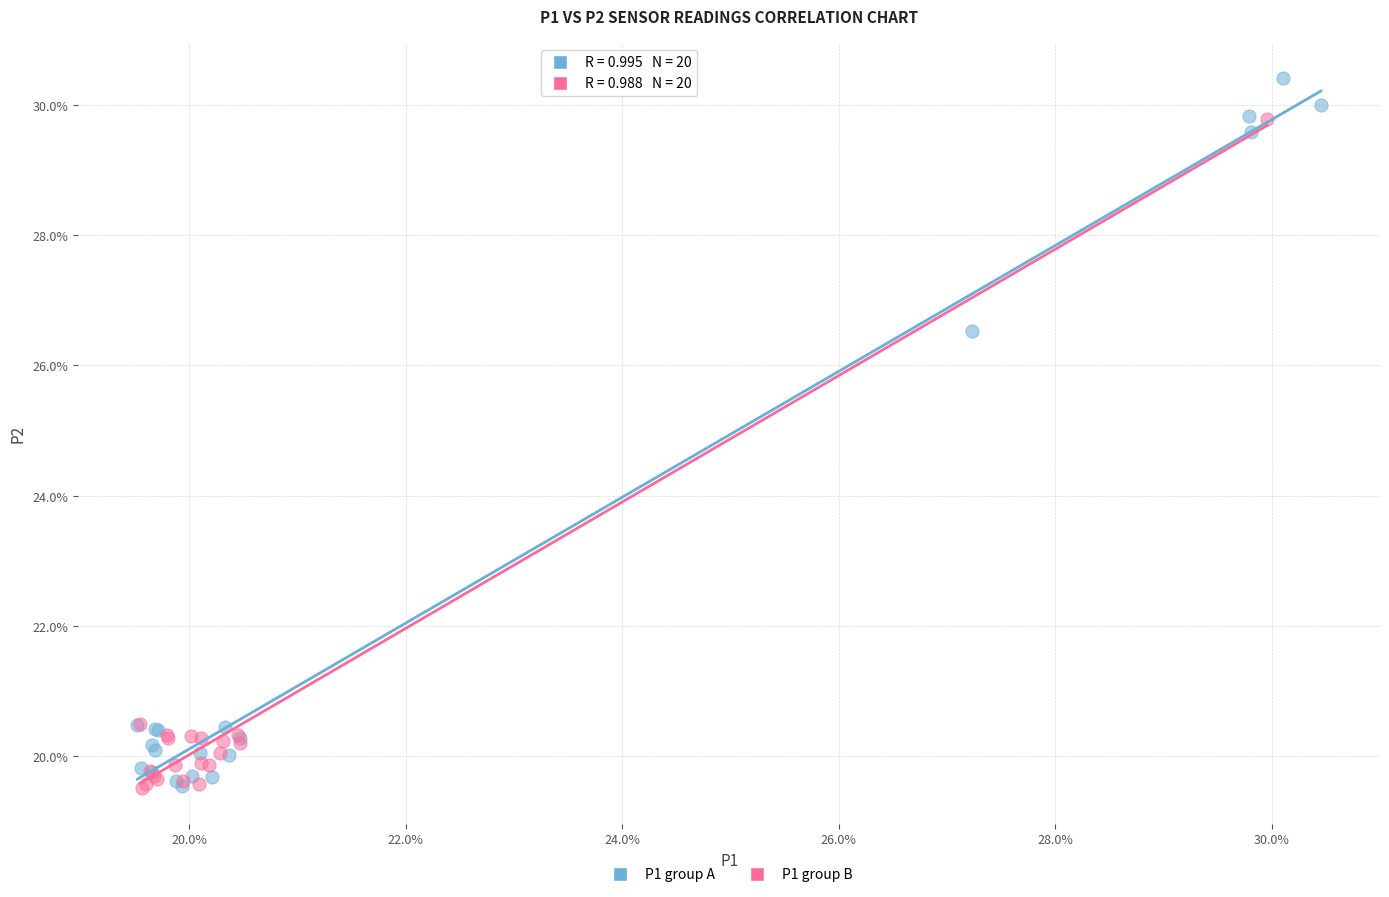

What are all the series names shown in the legend?

P1 group A, P1 group B